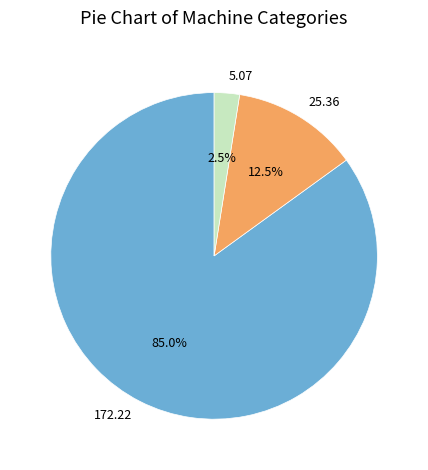

Is there any slice that represents more than half of the pie?

Yes